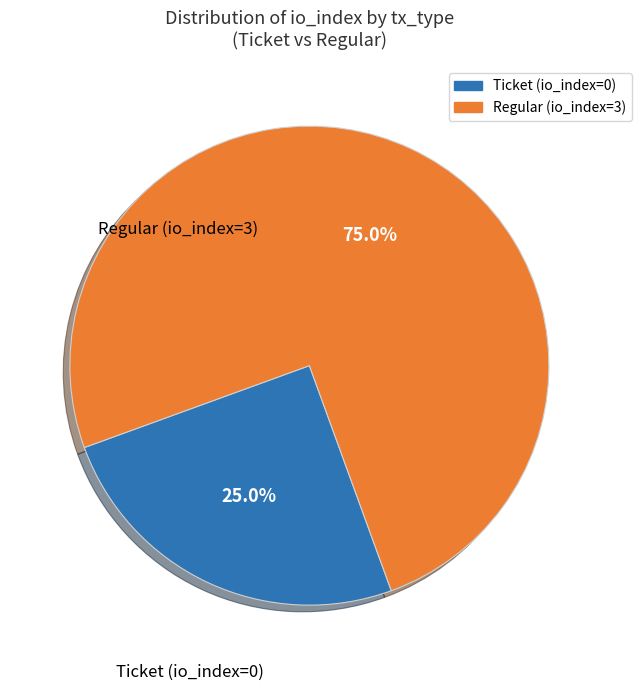

Combined, do Ticket (io_index=0) and Regular (io_index=3) account for over 50%?

Yes